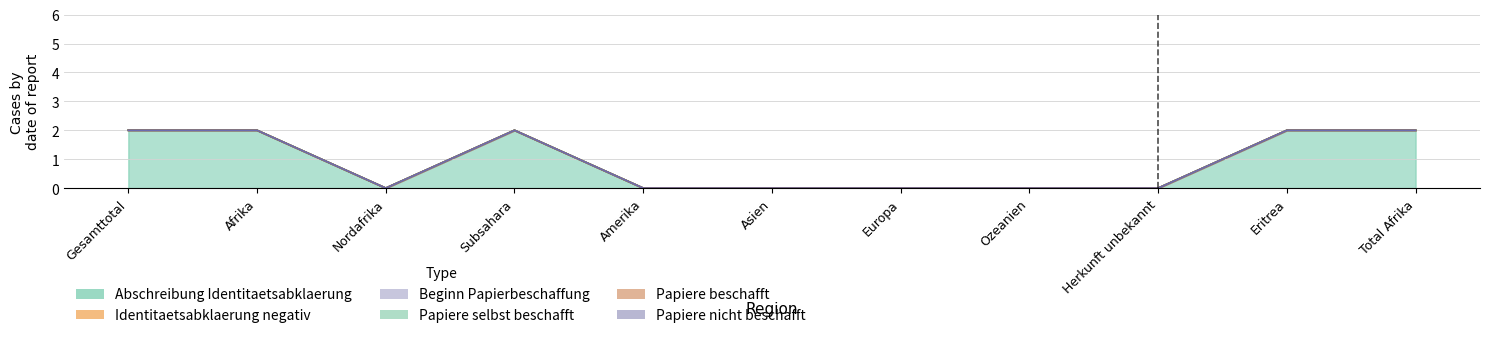

What is the label of the 9th point from the left?

Herkunft unbekannt